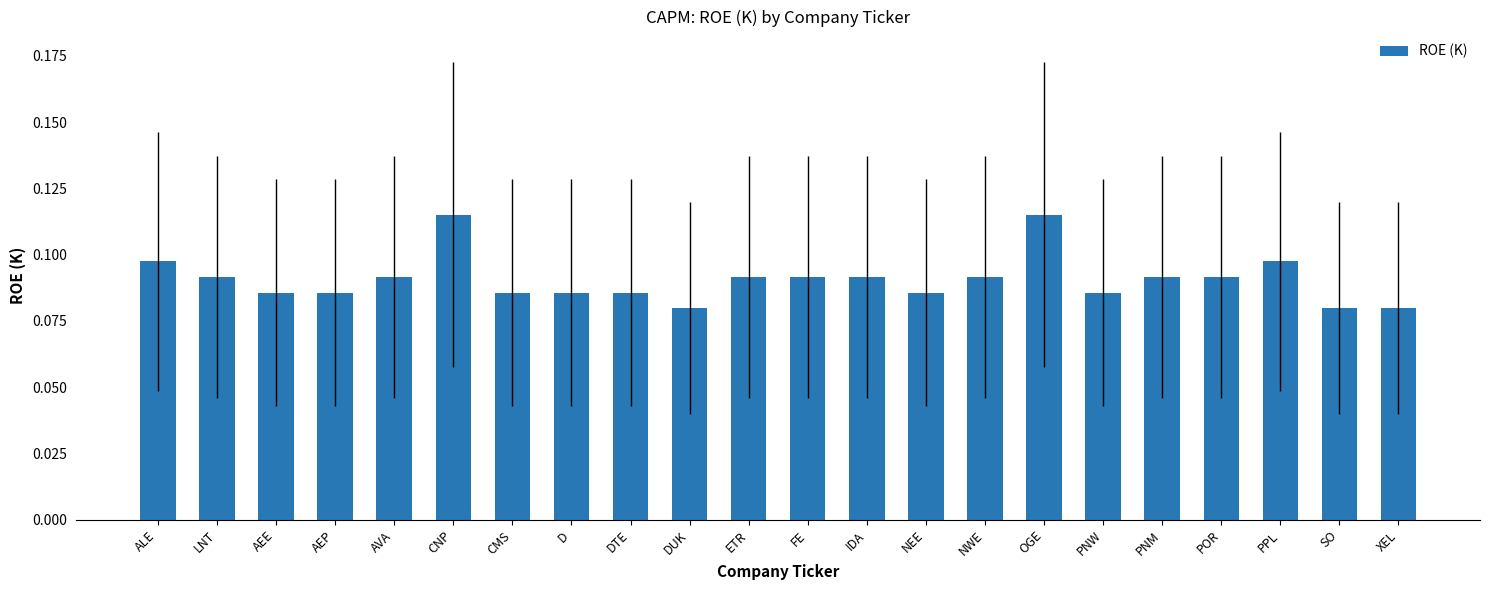

What is the label of the 4th bar from the left?

AEP